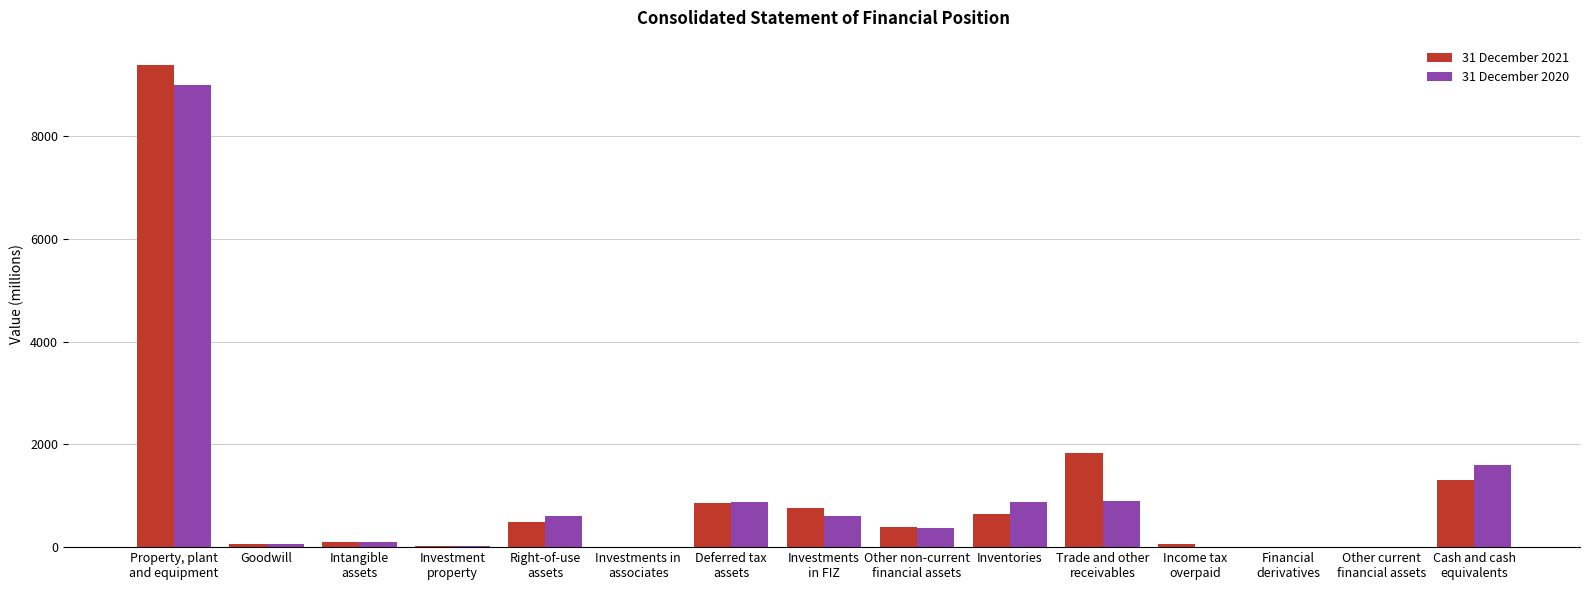

Which series has the largest range (max minus min)?

31 December 2021